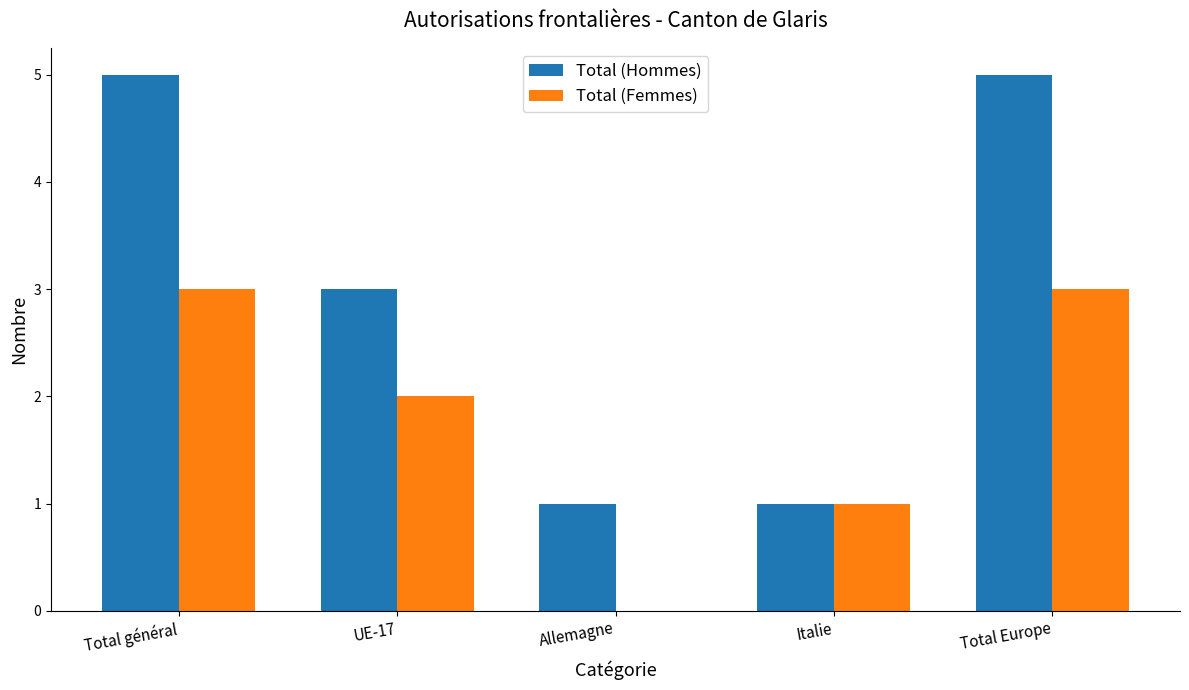

Are the bars horizontal?

No